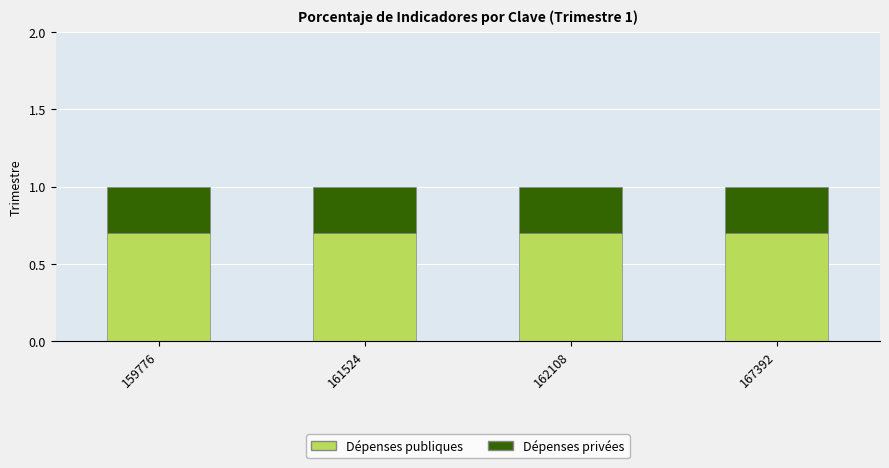

What is the total value across all series at 159776?

1.0